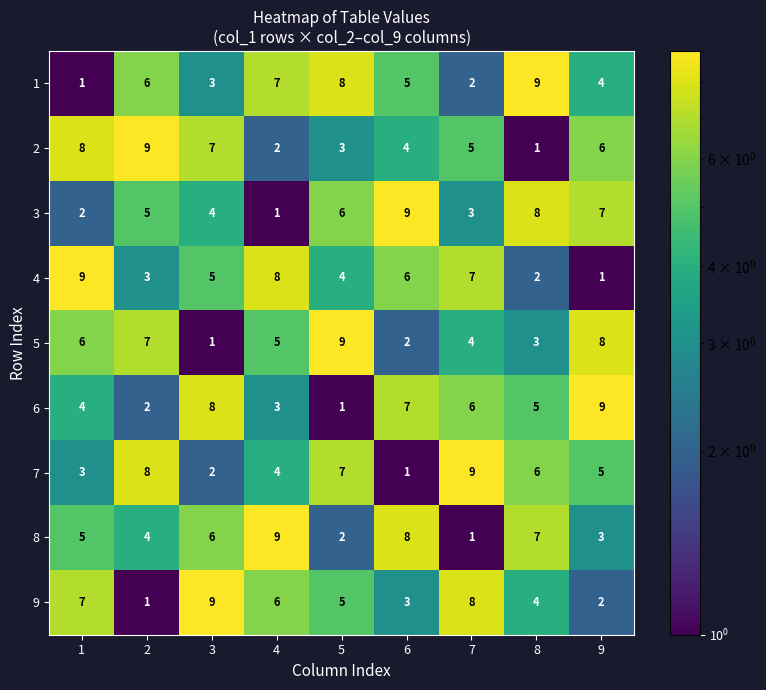

Between 3 and 5, which series saw the biggest shift?

5